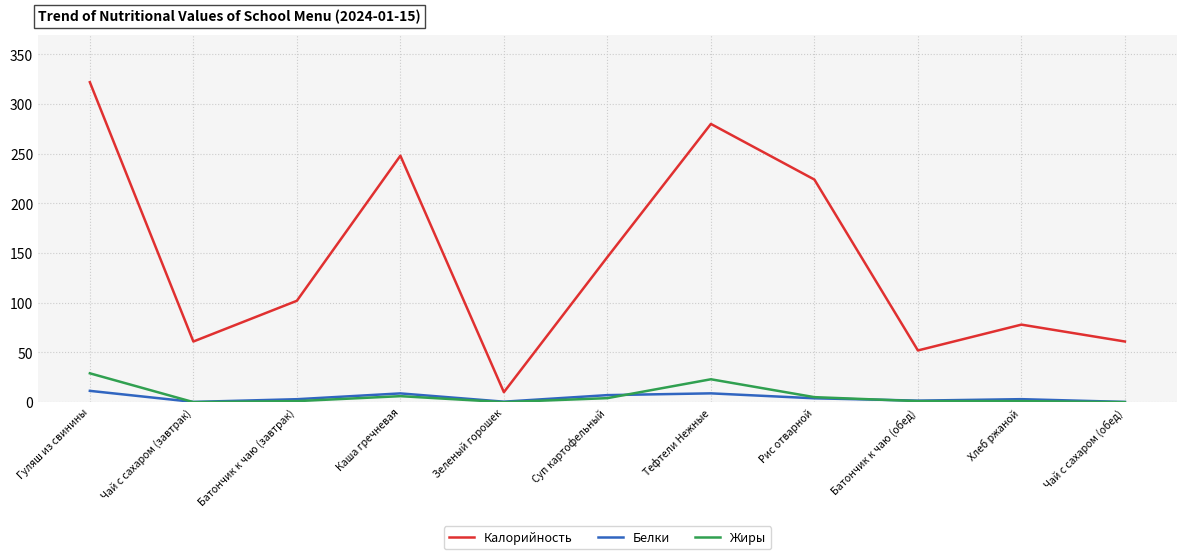

Which series has the largest total across all categories?

Калорийность